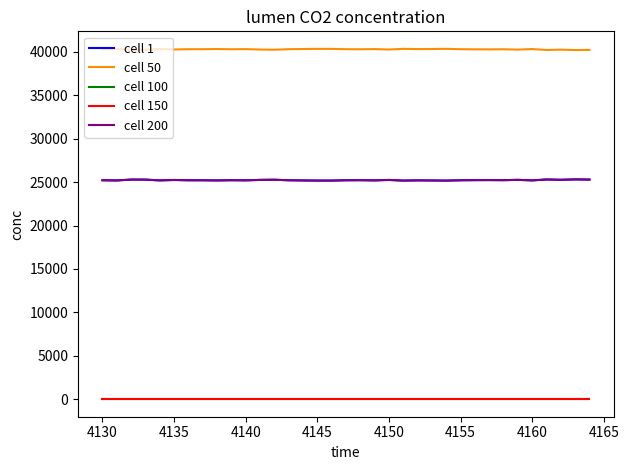

What is the highest value of the cell 50 series?

40355